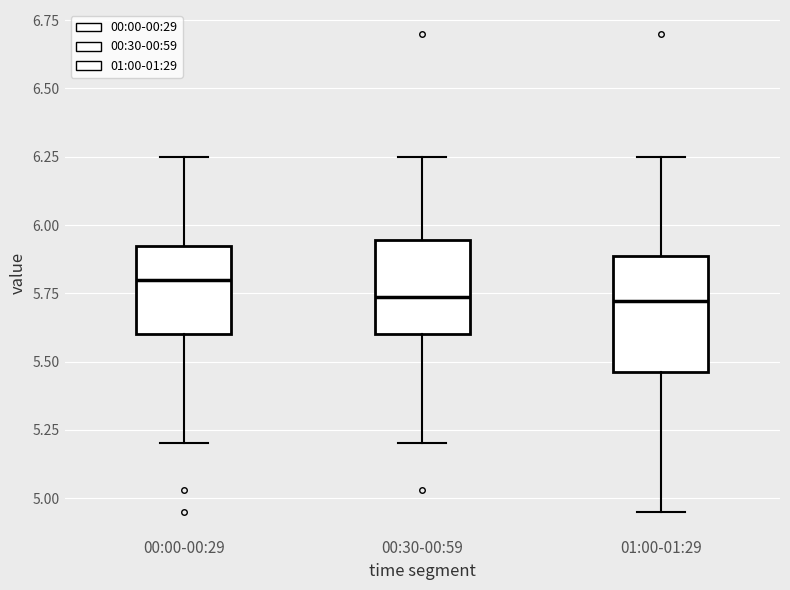

Reading left to right, transcribe this box plot: for each box, give where its median line is, the range the box spans, and where its two whiskers end, as read against the y-axis. The values are not printed on the chart, so give them approximately, as read against the axis.

00:00-00:29: median 5.80, box 5.60 to 5.90, whiskers 5.20 to 6.25
00:30-00:59: median 5.75, box 5.60 to 5.95, whiskers 5.20 to 6.25
01:00-01:29: median 5.70, box 5.45 to 5.90, whiskers 4.95 to 6.25